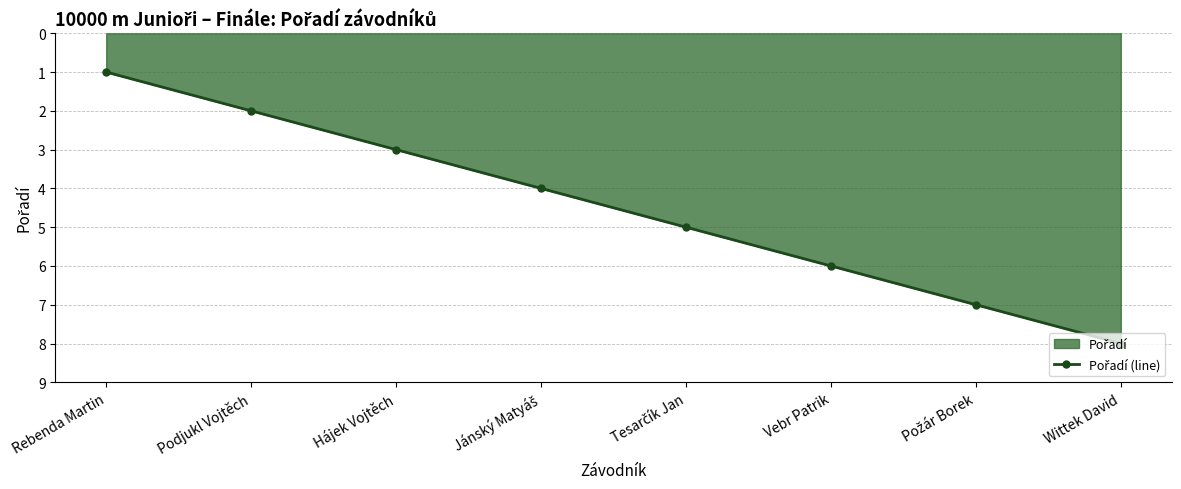

What position from the left is Hájek Vojtěch?

3